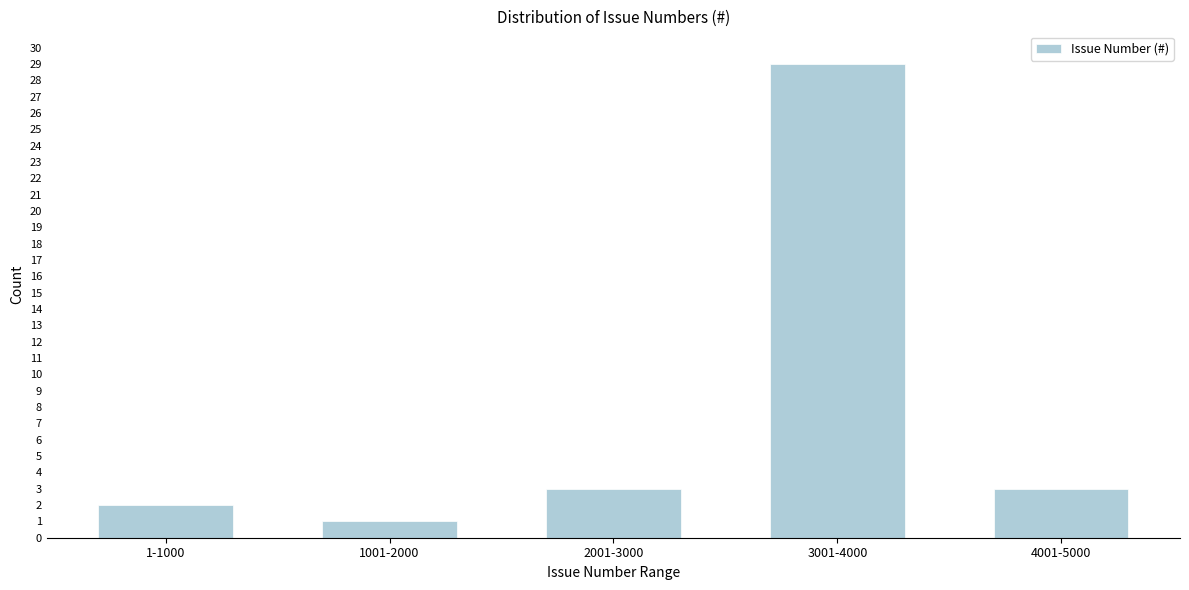

Reading right to left, transcribe all the data shown in this chart.

4001-5000=3	3001-4000=29	2001-3000=3	1001-2000=1	1-1000=2